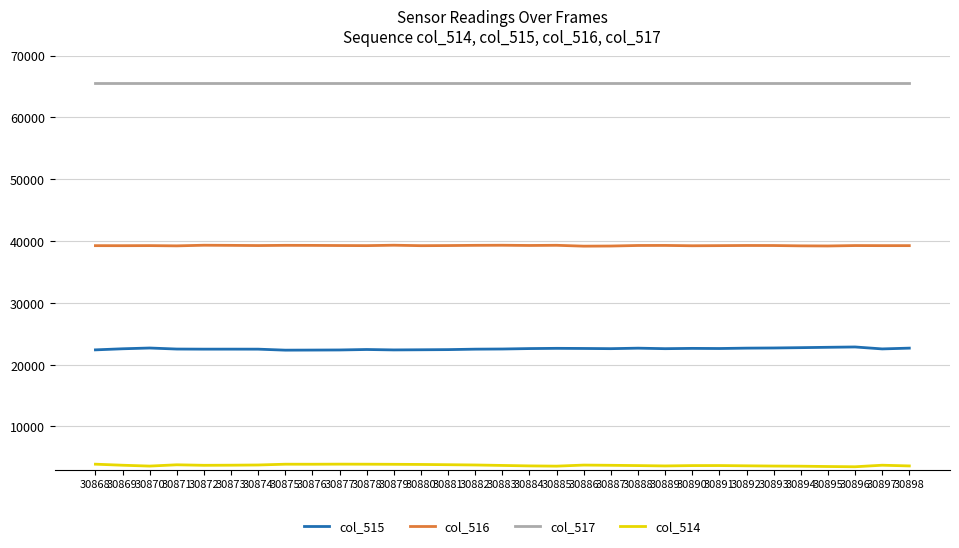

Rank the series at 30884 from lowest to highest value.

col_514, col_515, col_516, col_517